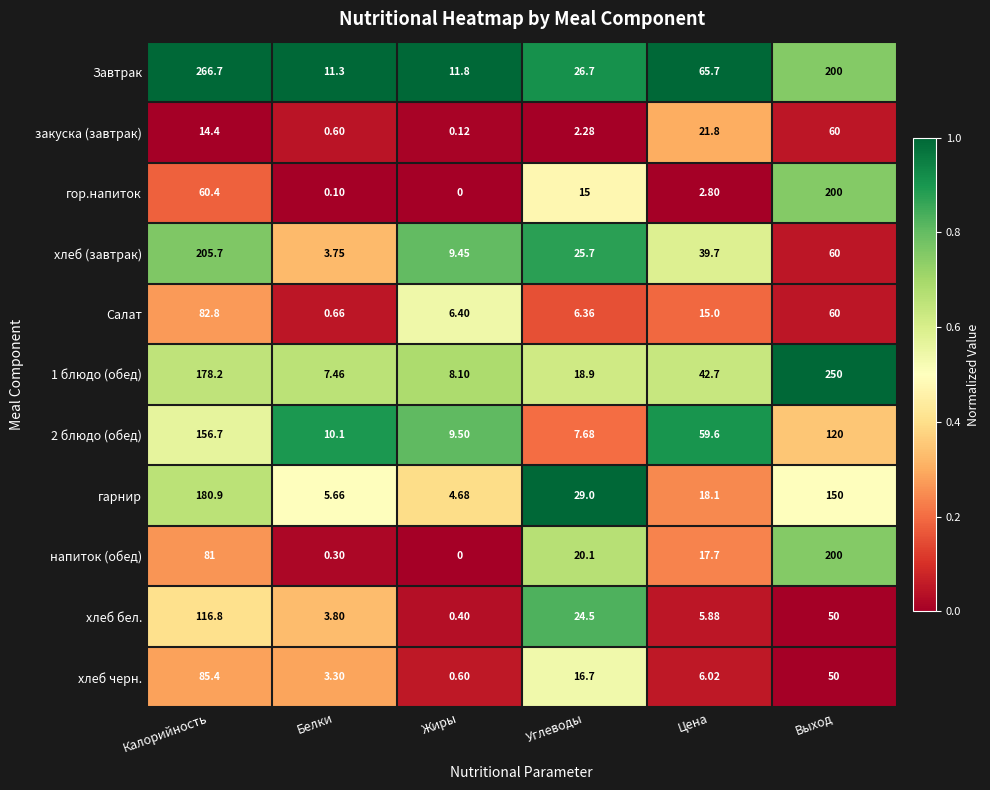

Which series has the largest total across all categories?

Завтрак